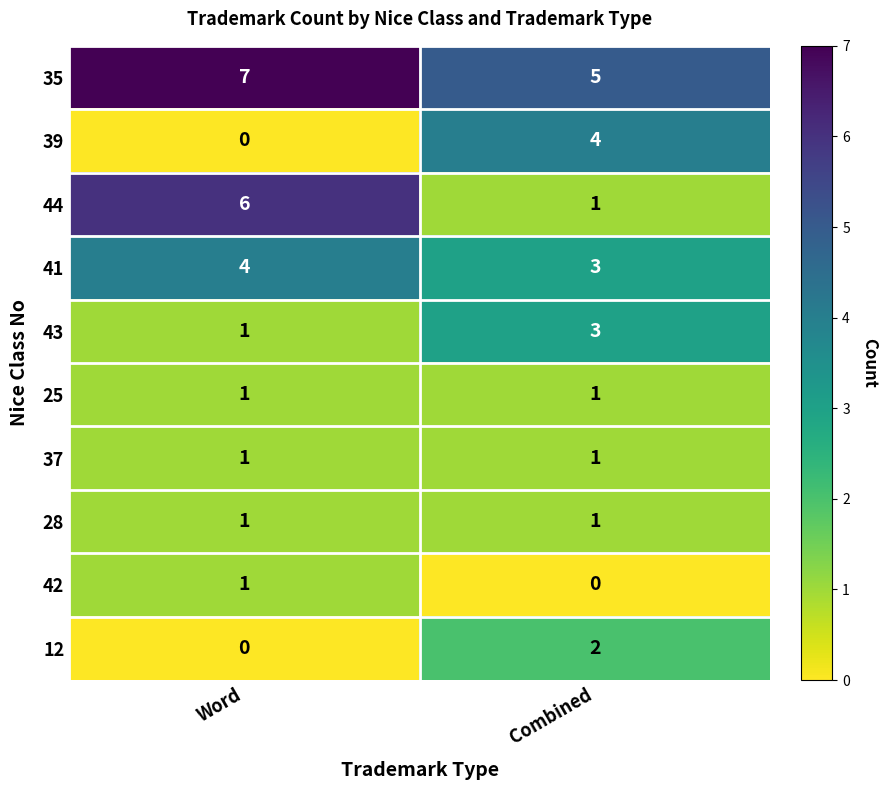

Count the number of categories in the chart.

2